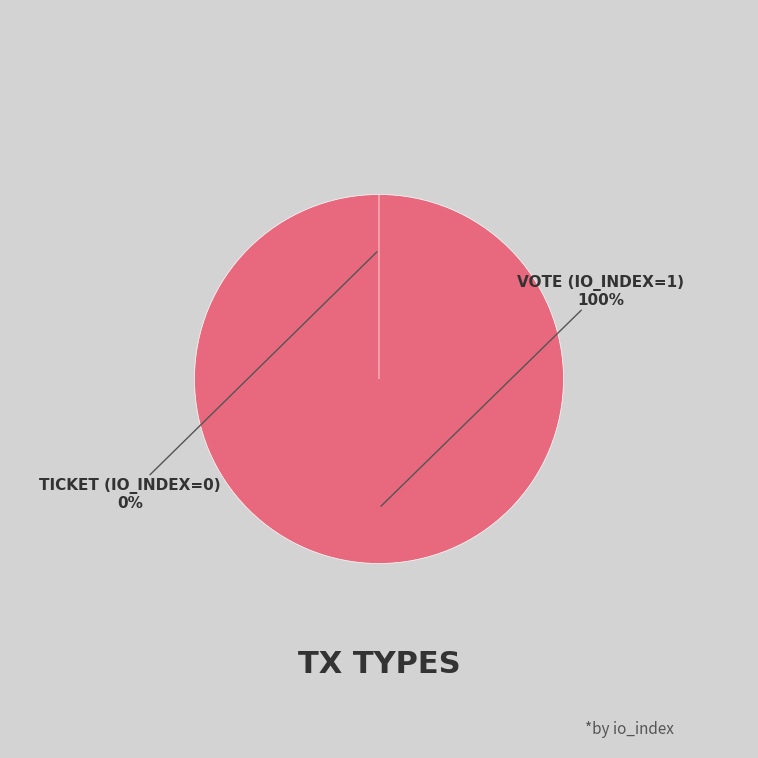

What is the total percentage of Vote (io_index=1) and Ticket (io_index=0)?

100.0%